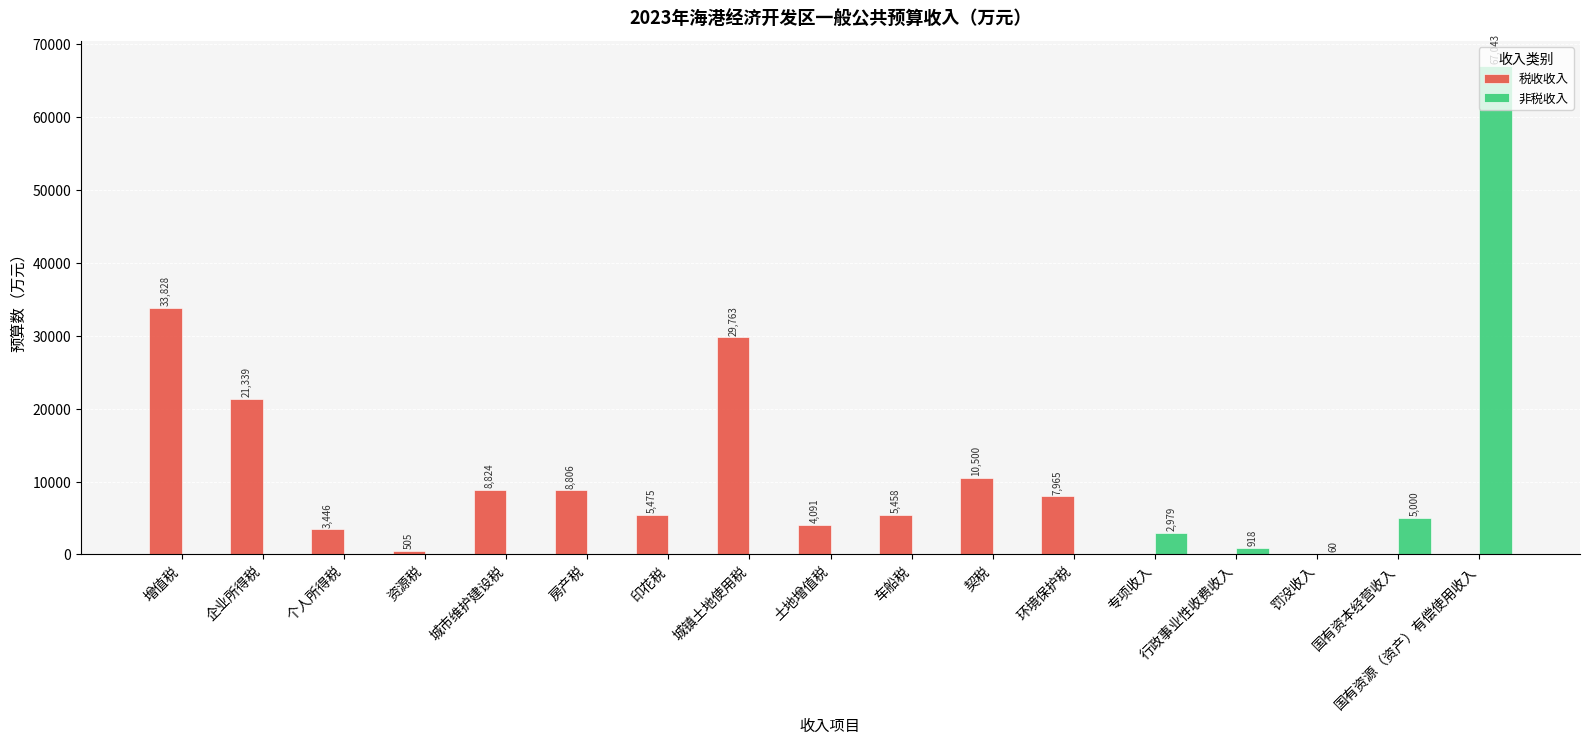

What is the total value across all series at 车船税?

5458